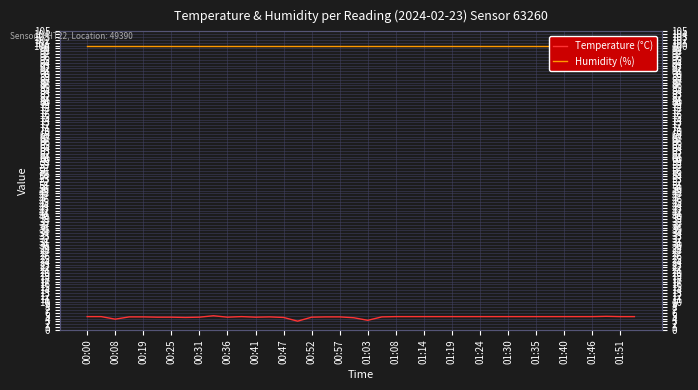

At which category is the sum across all series the highest?

00:57